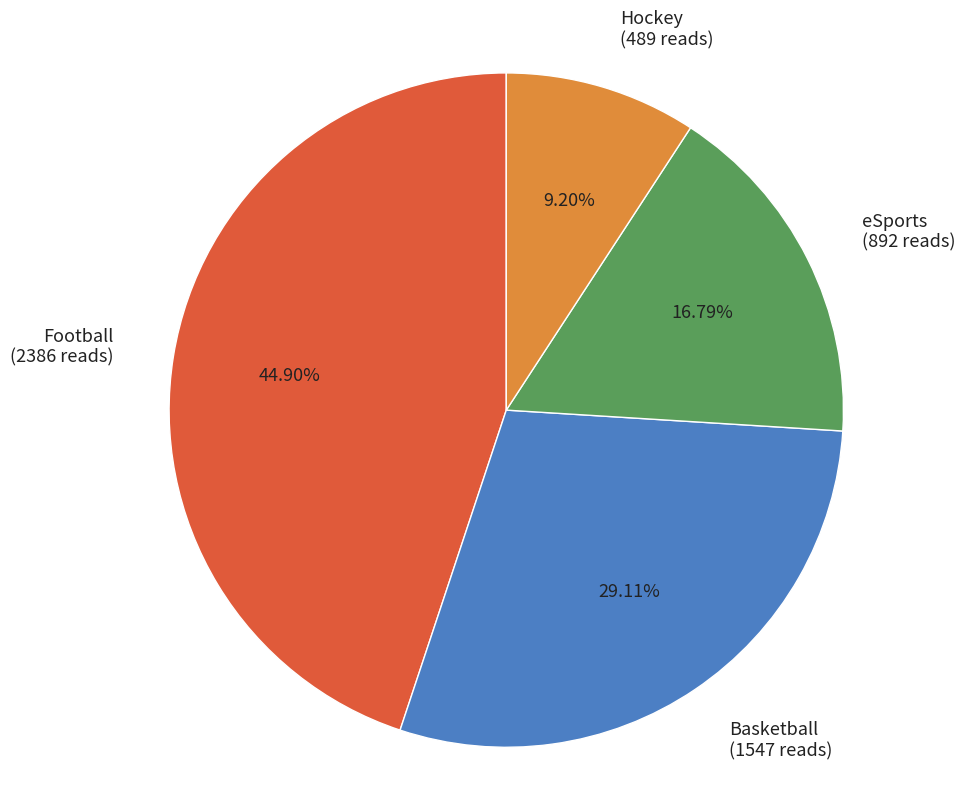

Is the sum of eSports (892 reads) and Basketball (1547 reads) greater than half?

No